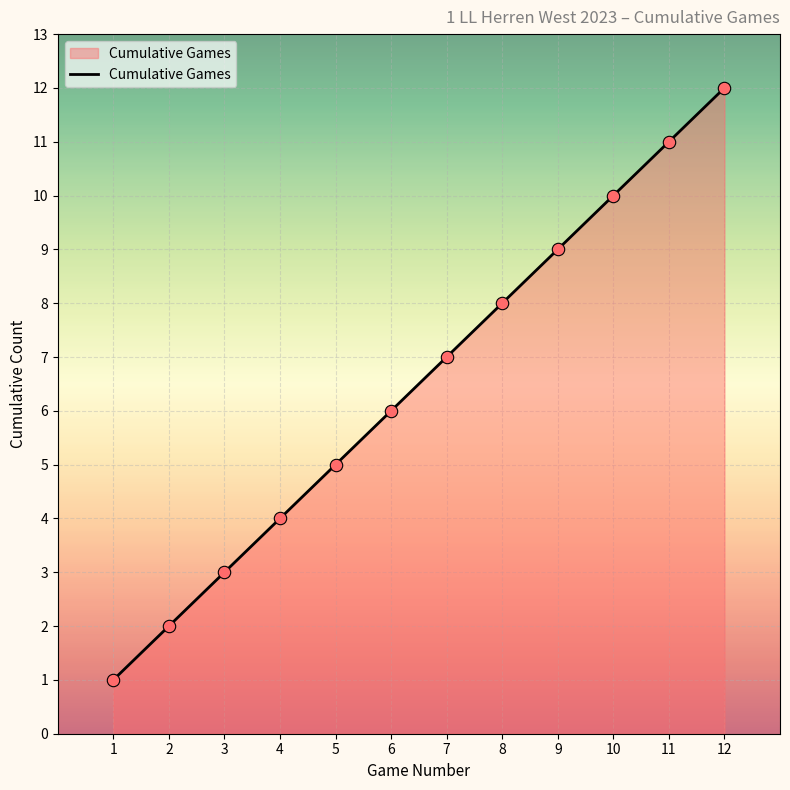

What is the ratio of the value at 6 to the value at 7?

0.9